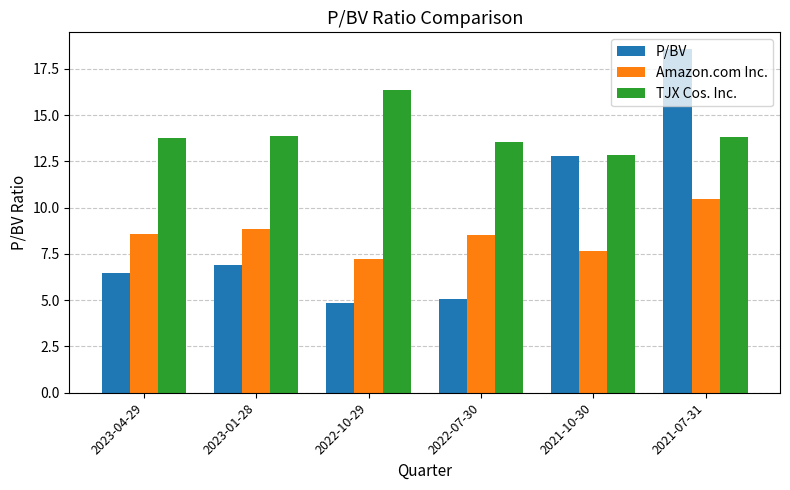

Rank the series by their maximum value, from lowest to highest.

Amazon.com Inc., TJX Cos. Inc., P/BV